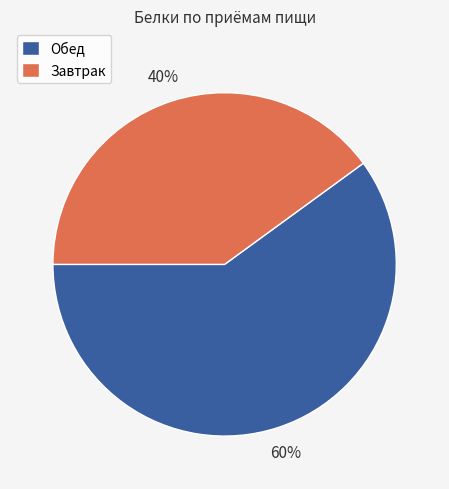

To the nearest percent, what is the difference between the largest and smallest slice percentages?

20%